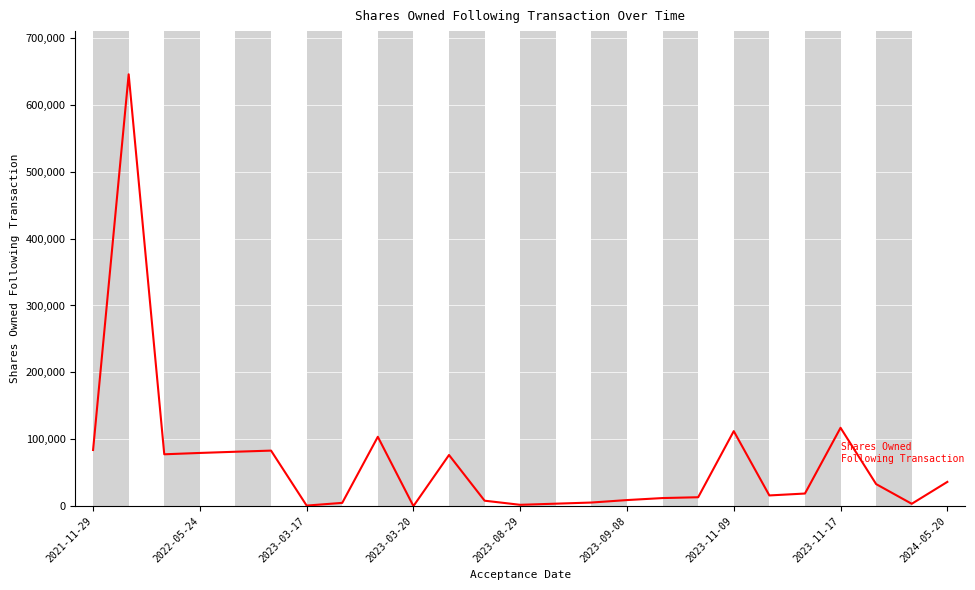

What is the maximum value shown in the chart?

645702